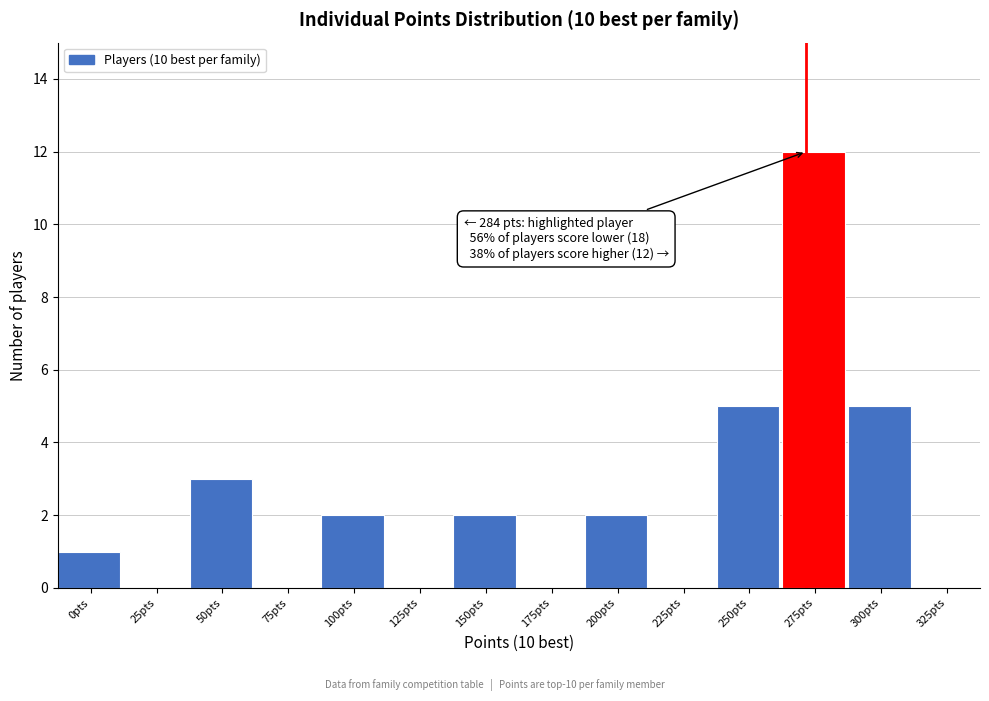

Reading left to right, list all the values displayed in this chart.

0pts=1	25pts=0	50pts=3	75pts=0	100pts=2	125pts=0	150pts=2	175pts=0	200pts=2	225pts=0	250pts=5	275pts=12	300pts=5	325pts=0